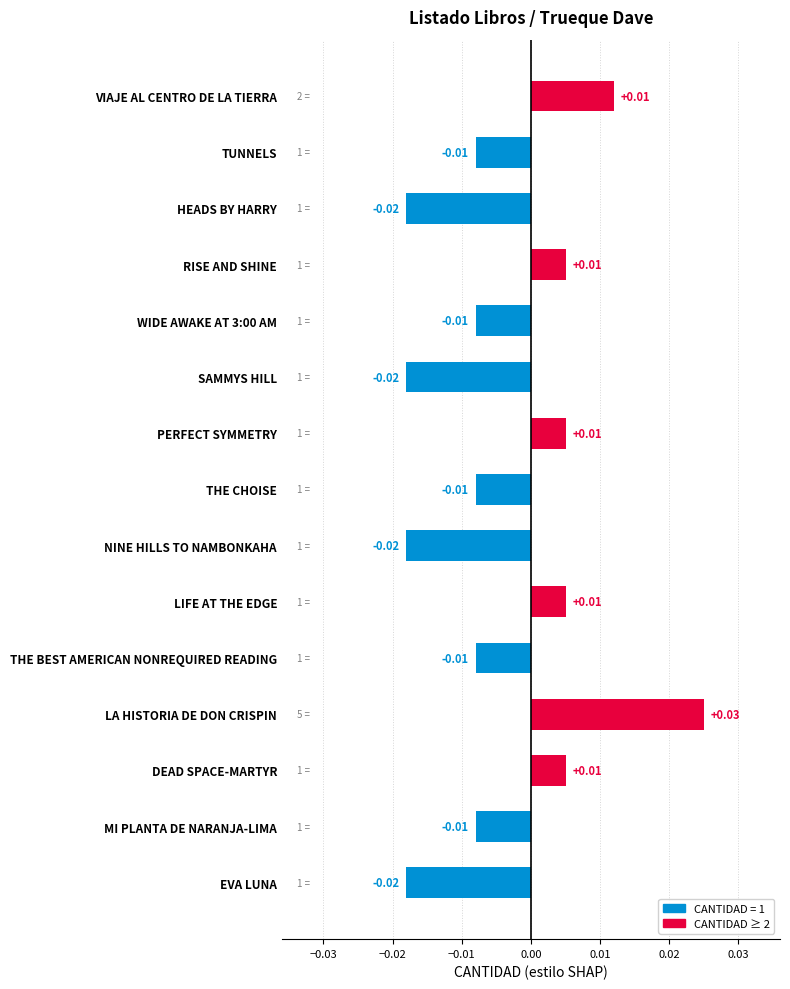

How many categories are shown in the chart?

15